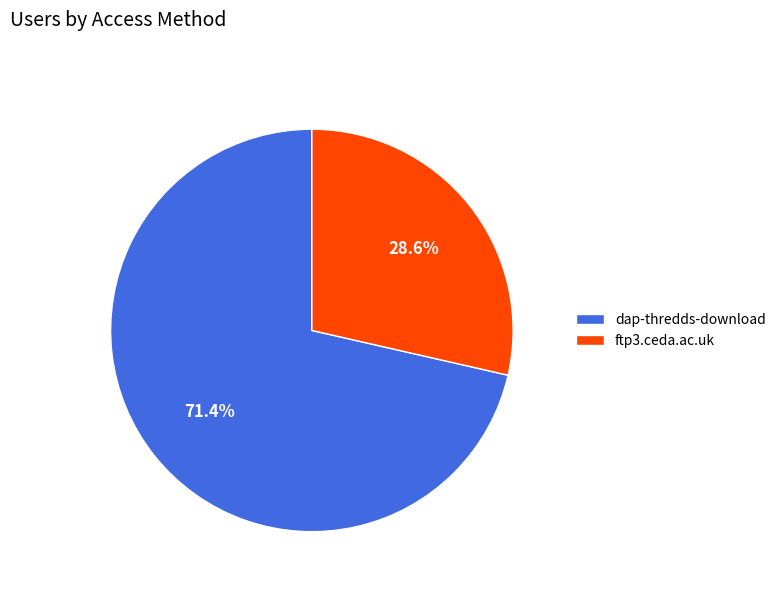

Does dap-thredds-download represent more than half of the total?

Yes